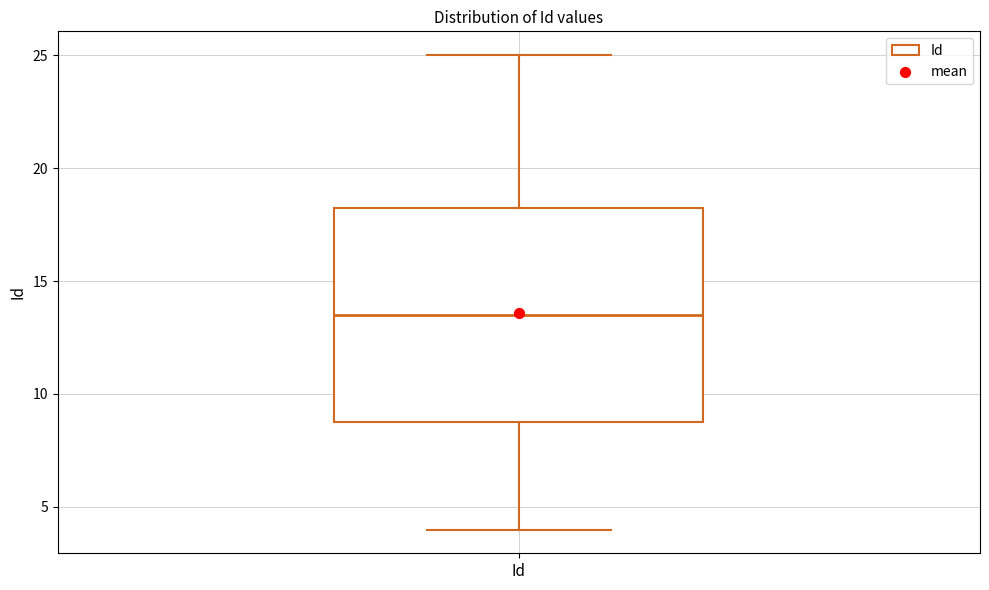

Where does the lower whisker of the box for Id end on the y-axis? The values are not printed on the chart, so give them approximately, as read against the axis.

4.0